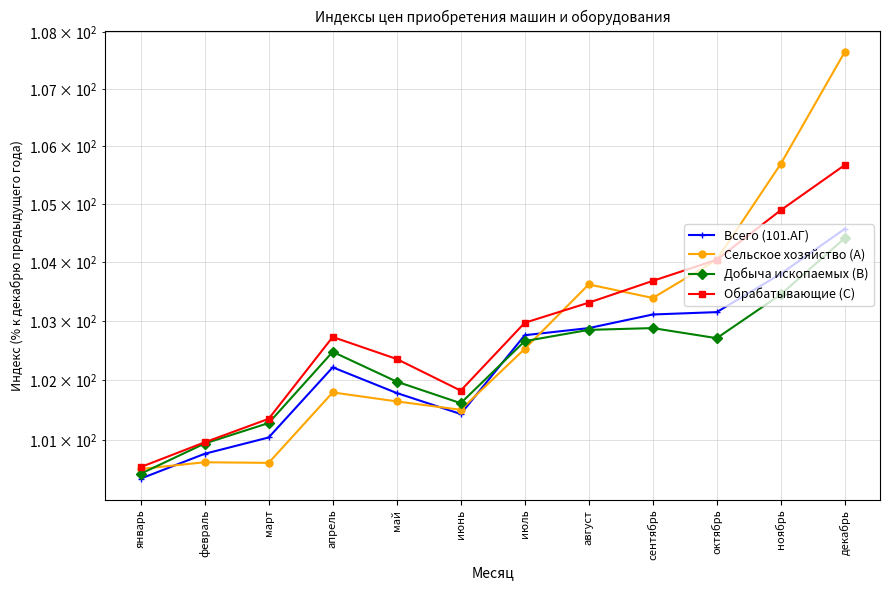

Does the chart have visible grid lines?

Yes